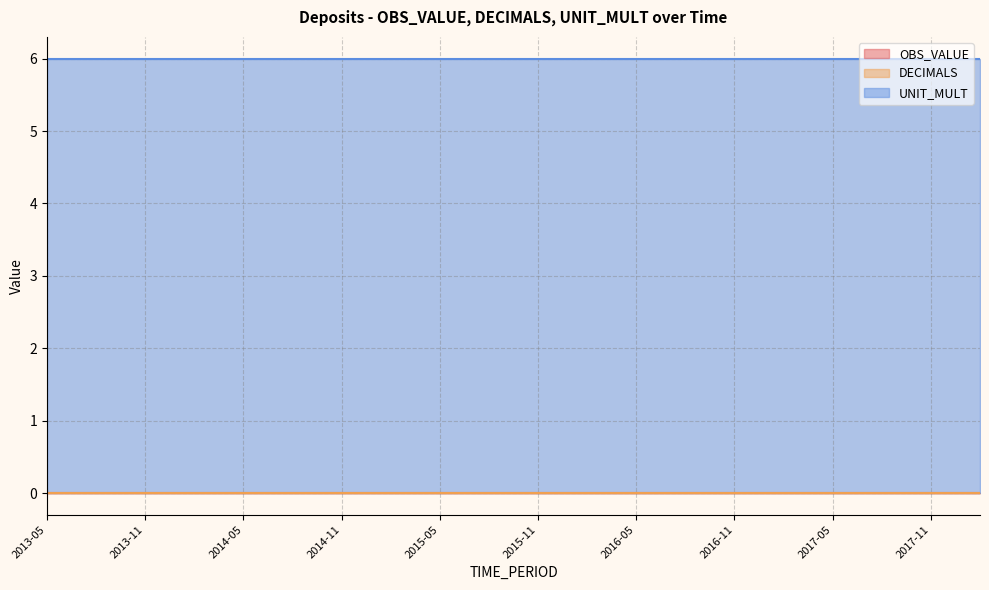

At how many categories does at least one series exceed 2?

20